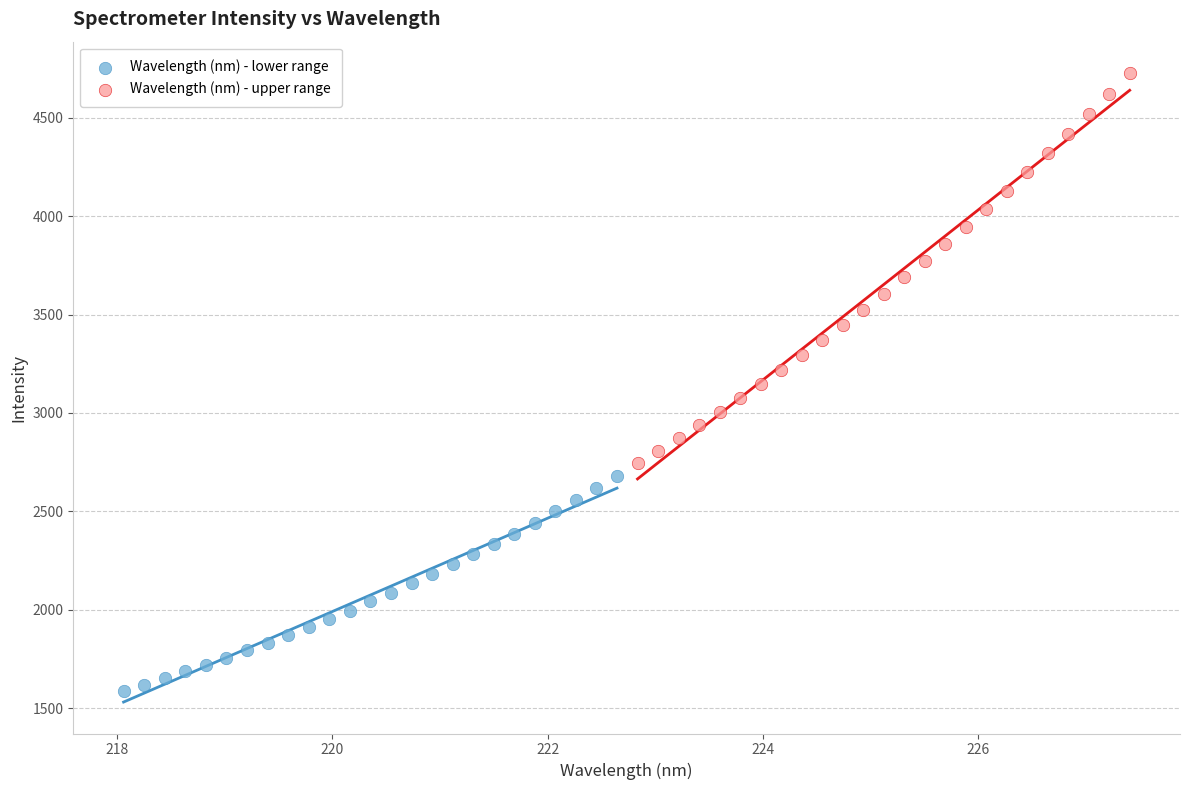

What are all the series names shown in the legend?

Wavelength (nm) - lower range, Wavelength (nm) - upper range